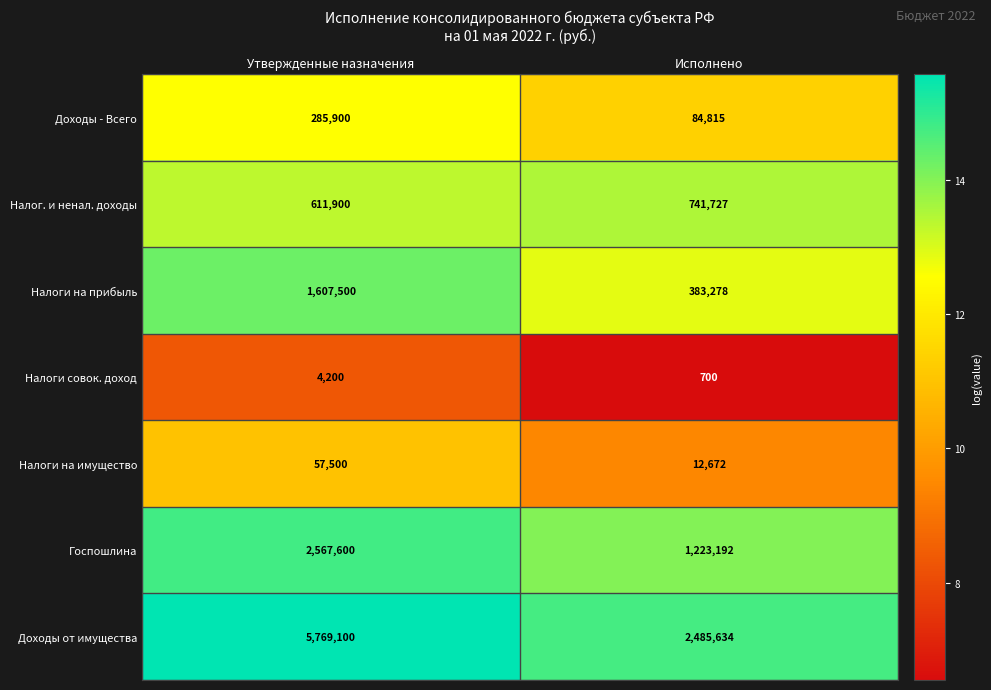

Rank the categories by Налог. и ненал. доходы value from highest to lowest.

Исполнено, Утвержденные назначения